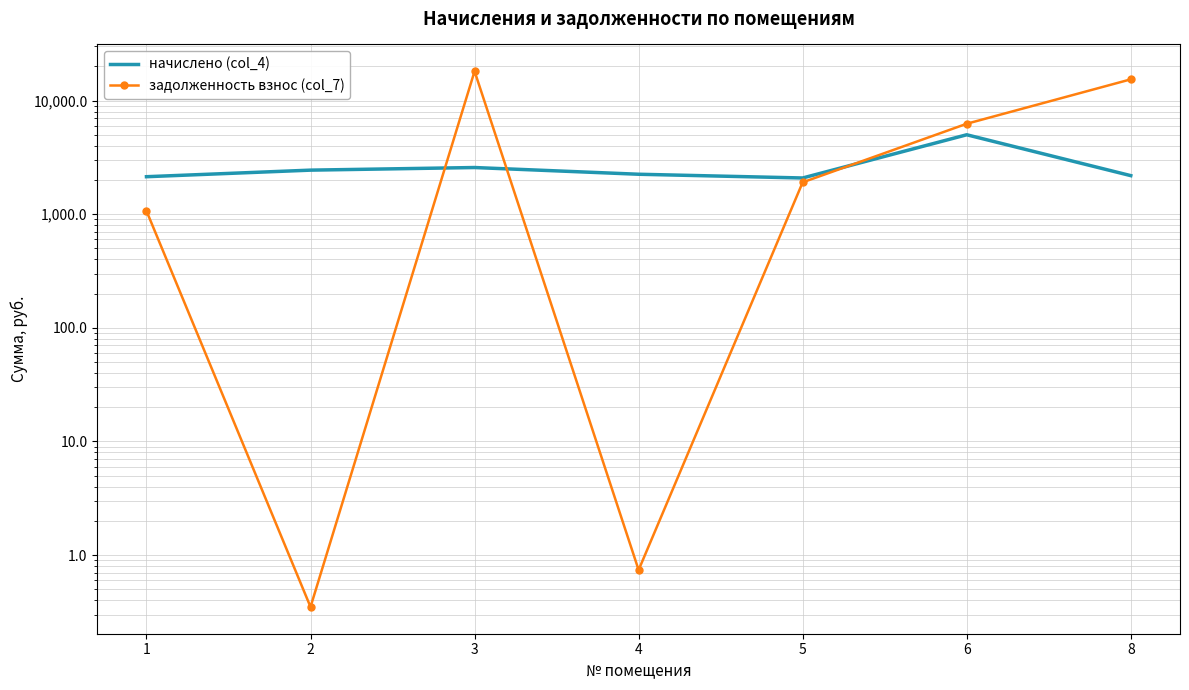

Which has a higher value, 5 or 4?

4